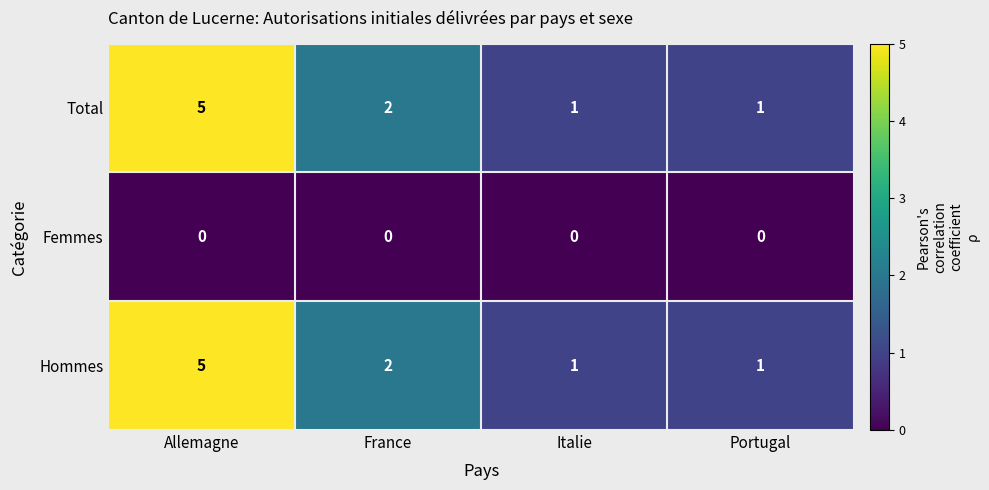

What is the spread (max minus min) of values at Allemagne?

5